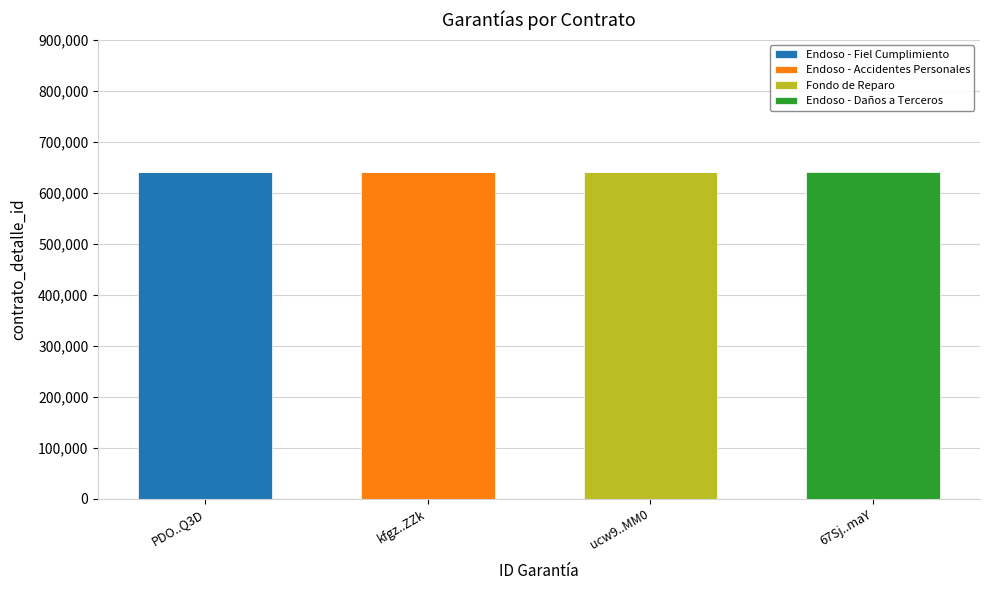

What is the sum of all Endoso - Fiel Cumplimiento values?

640419